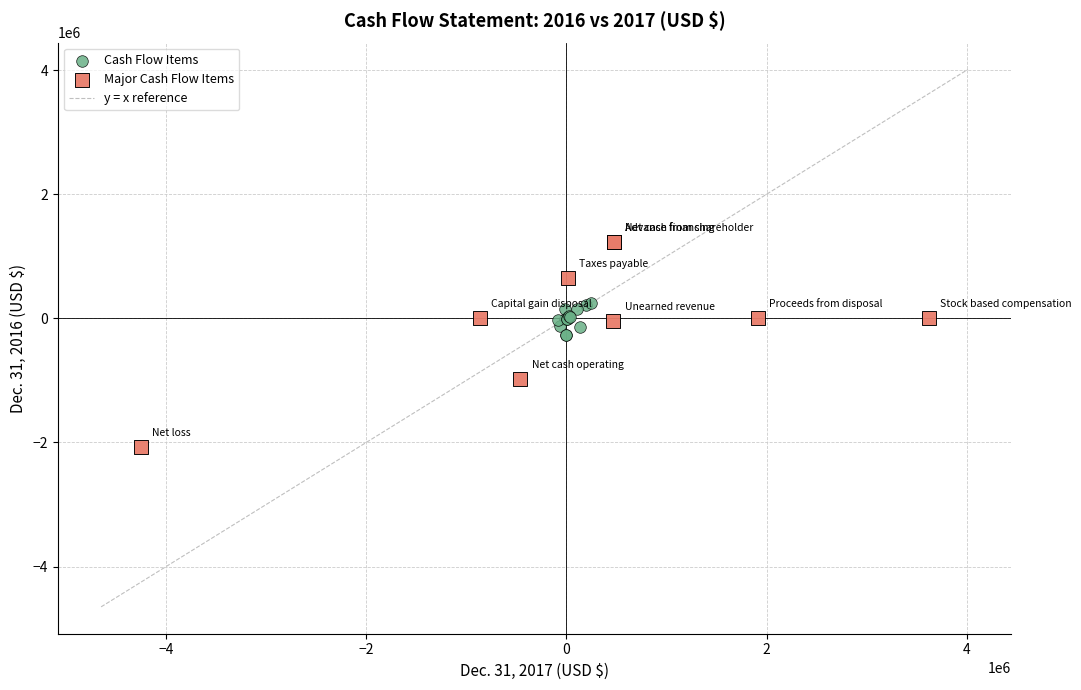

Which series has the largest Y range (max minus min)?

Major Cash Flow Items